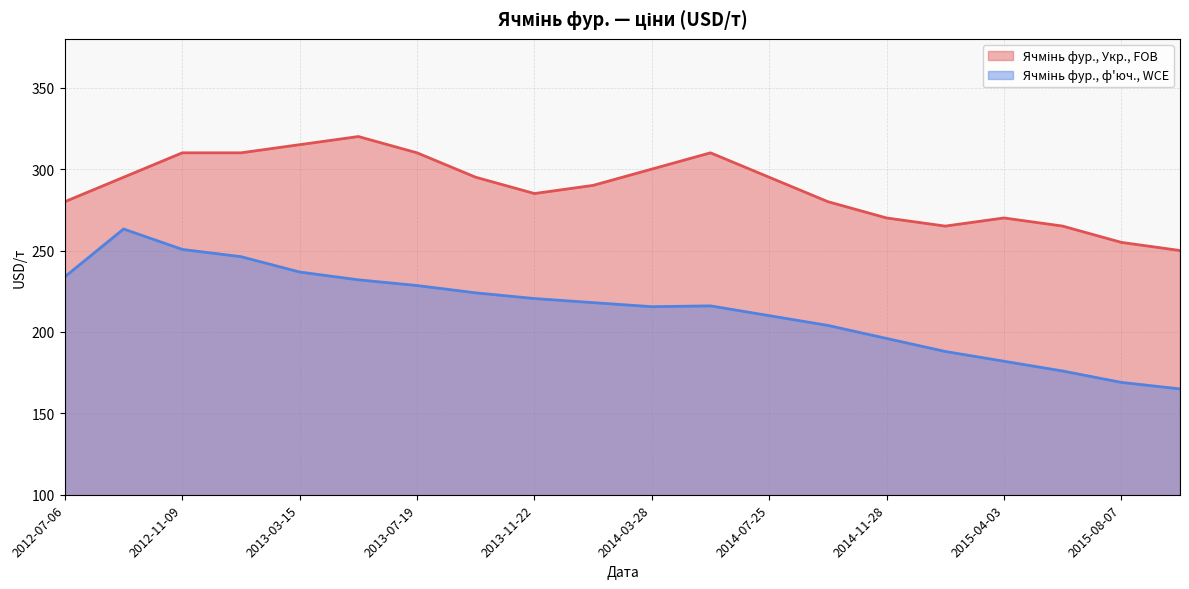

Does the chart display data point markers on the line(s)?

No